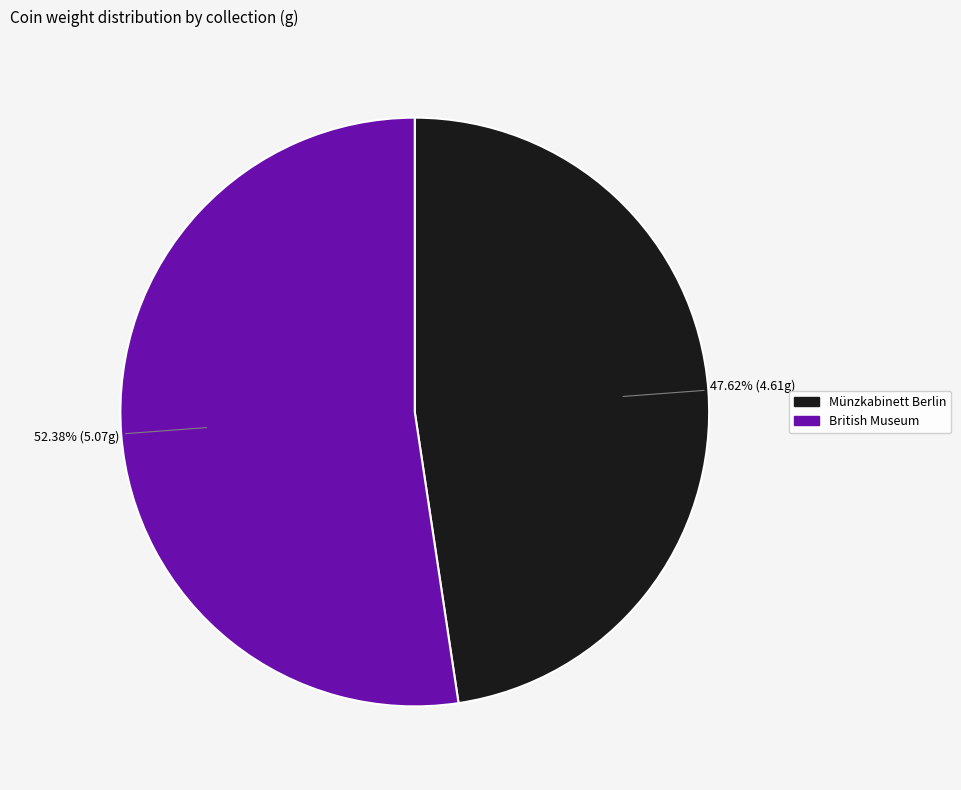

True or false: British Museum accounts for 40% of the total.

False